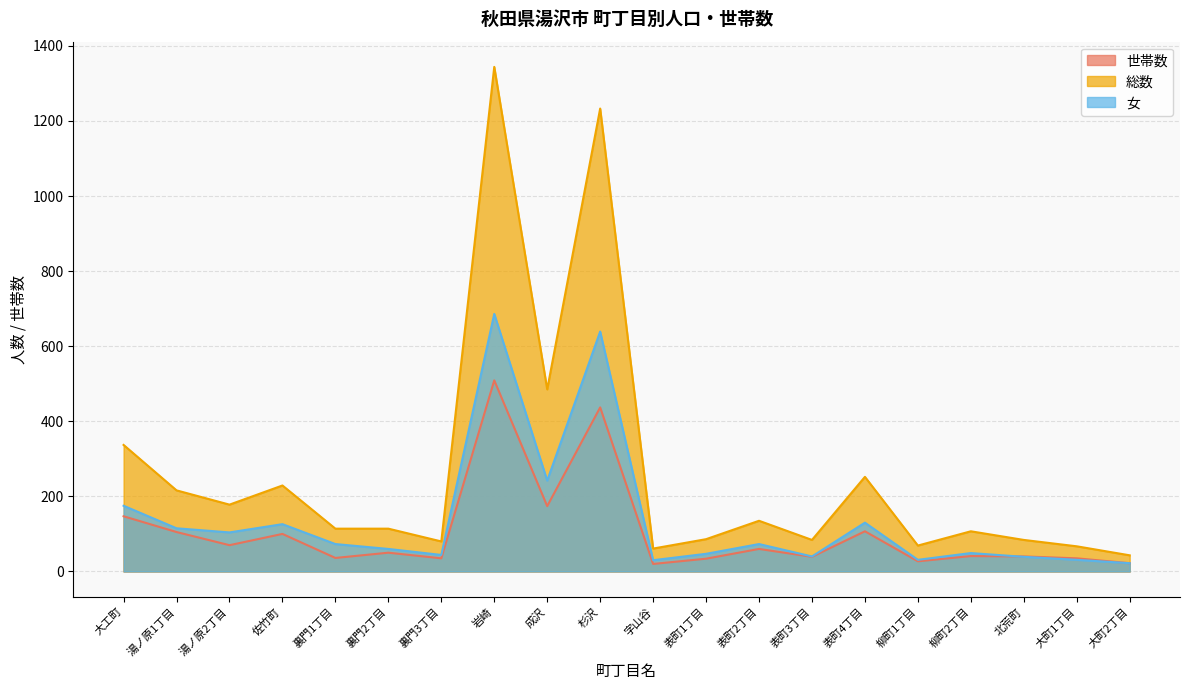

Where does the 世帯数 series first go above 50?

大工町